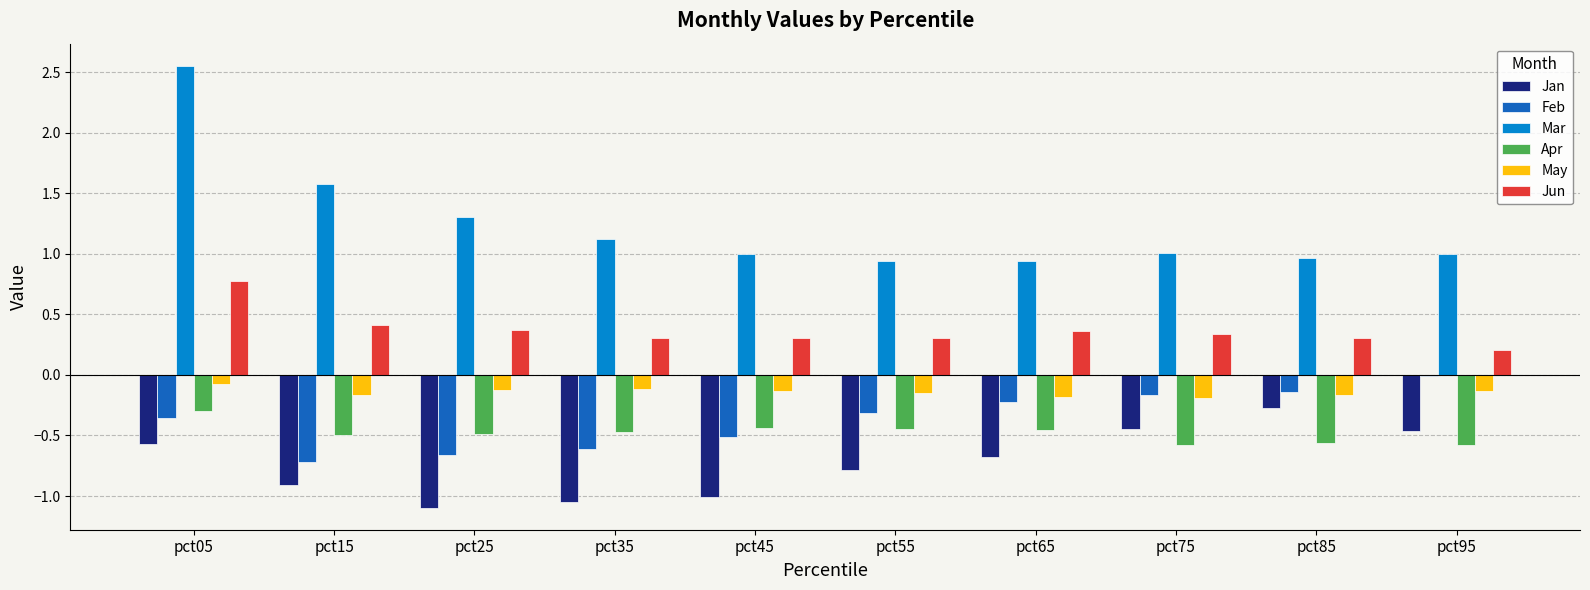

What is the sum of all Feb values?

-3.7